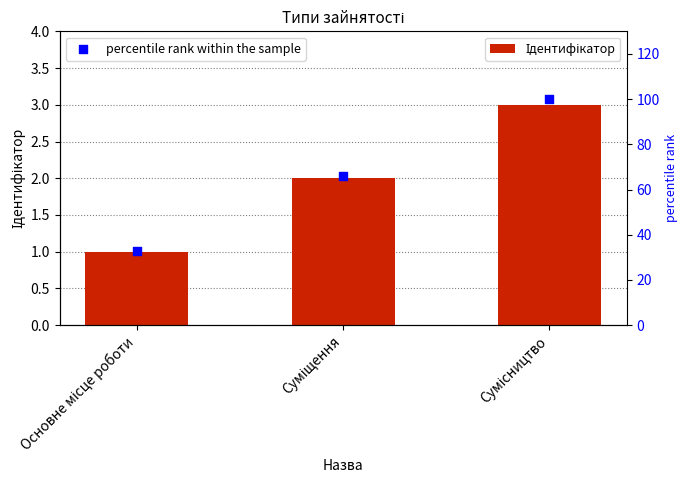

What is the total value across all series at Основне місце роботи?

34